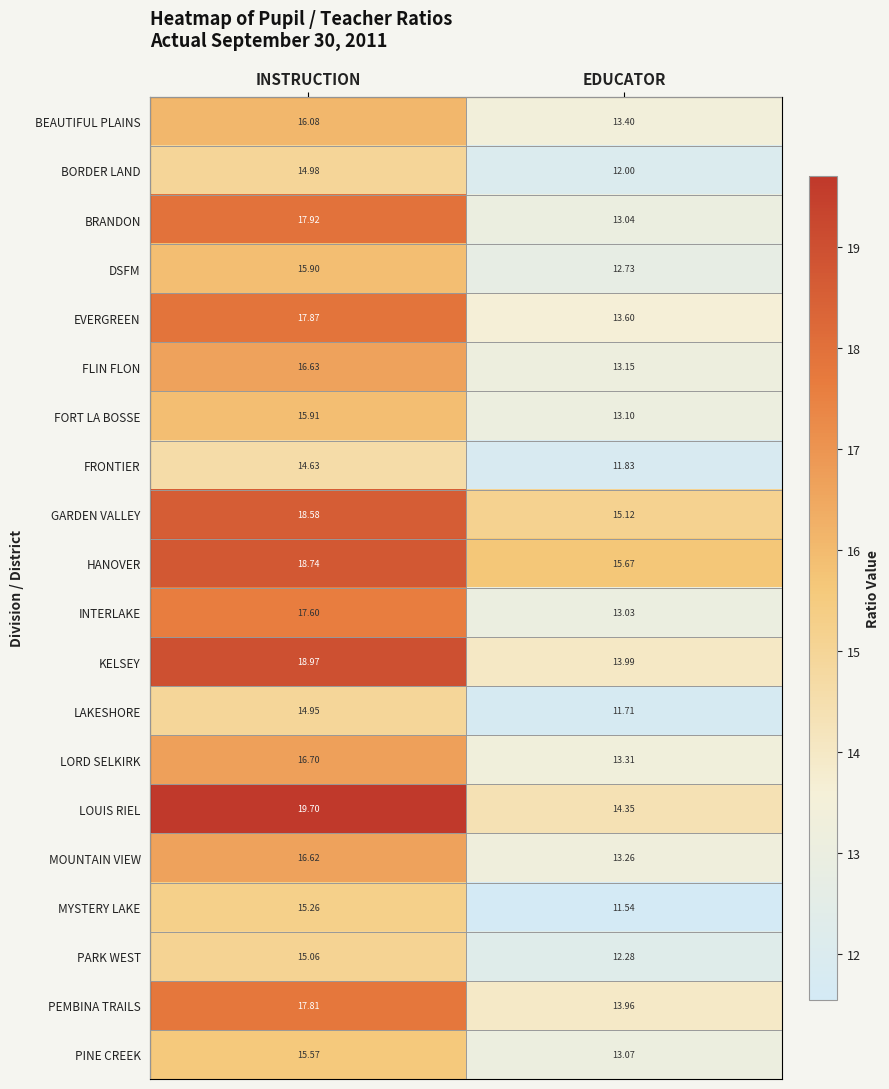

Is the value of LAKESHORE at INSTRUCTION greater than the value of FRONTIER at EDUCATOR?

Yes